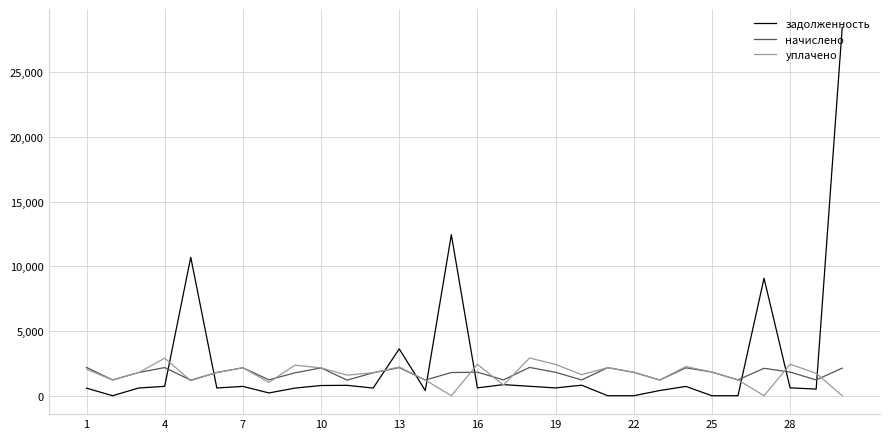

Which series ends up on top after the final intersection of задолженность and начислено?

задолженность